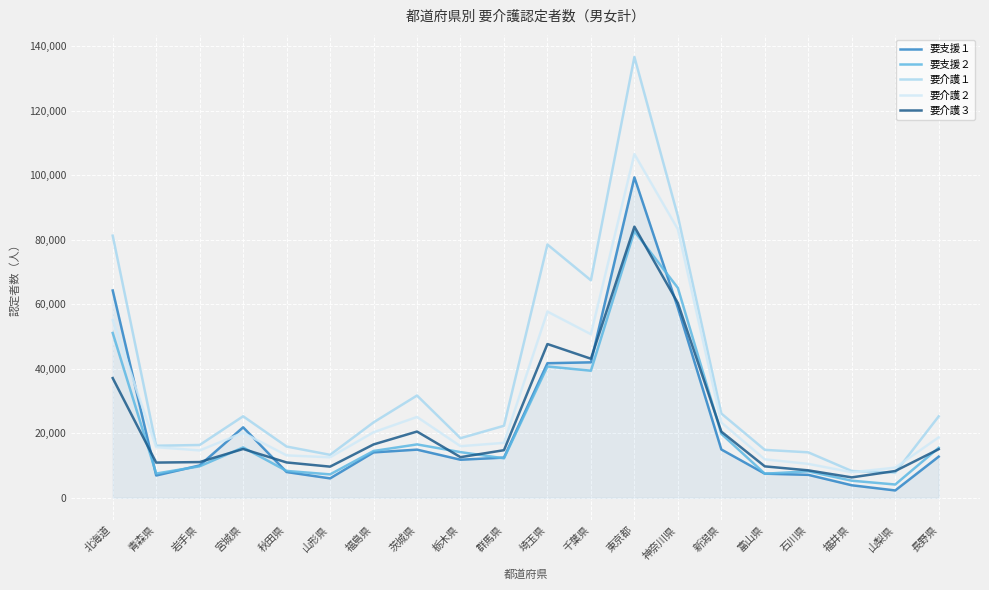

What is the difference between the 要介護１ values at 栃木県 and 東京都?

118241